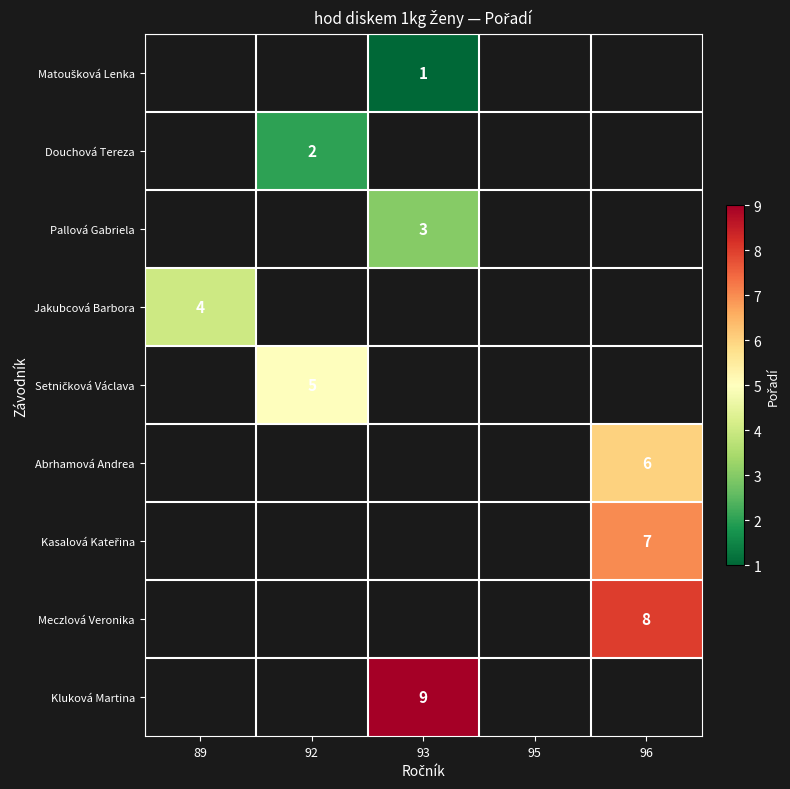

True or false: Meczlová Veronika has a value of 14.4 at 96.

False